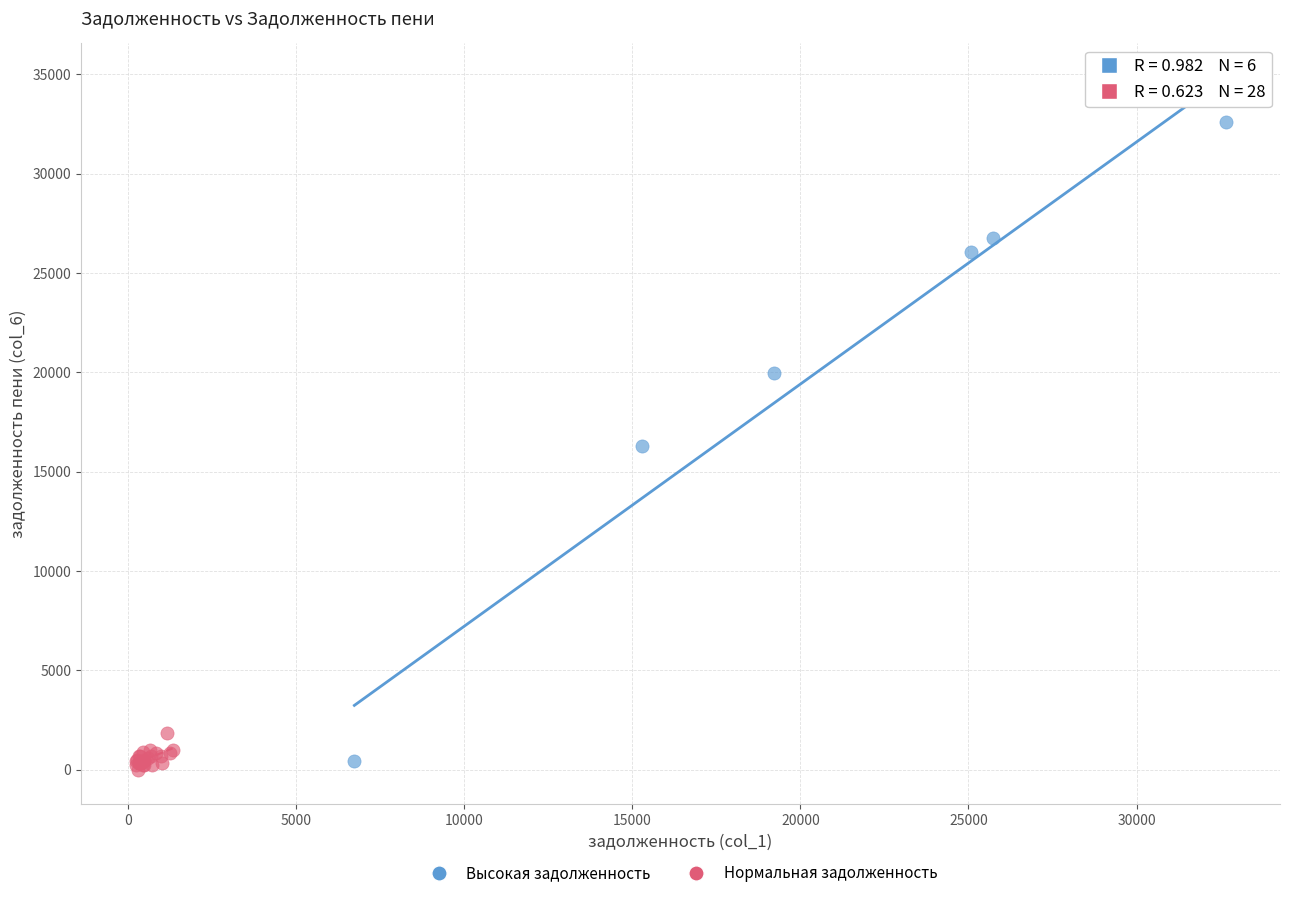

Which series has the largest Y range (max minus min)?

Высокая задолженность